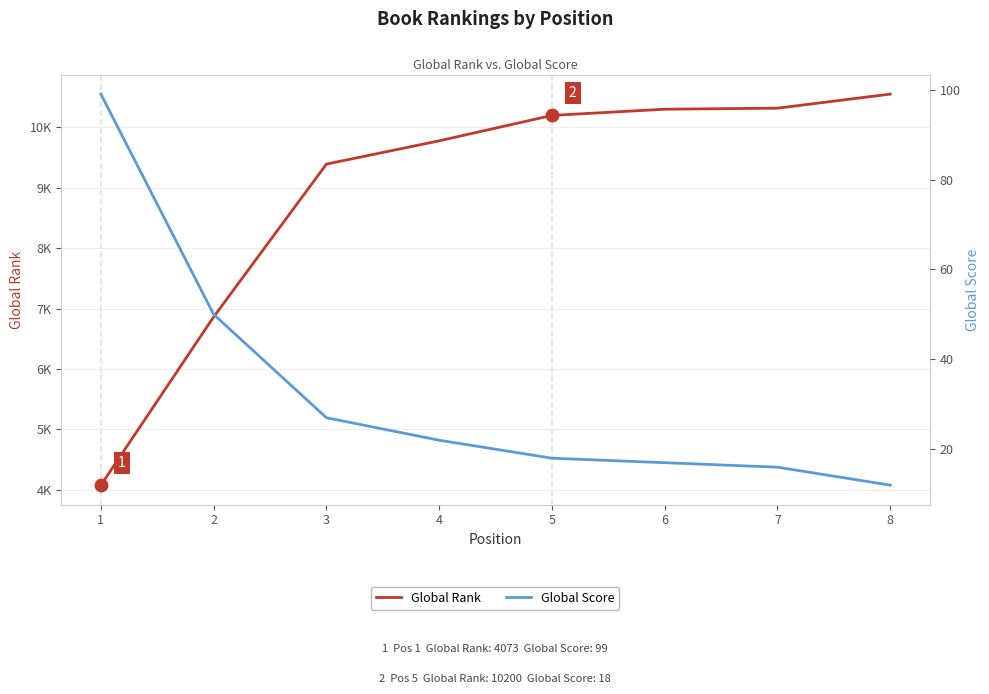

At which category is the sum across all series the highest?

8